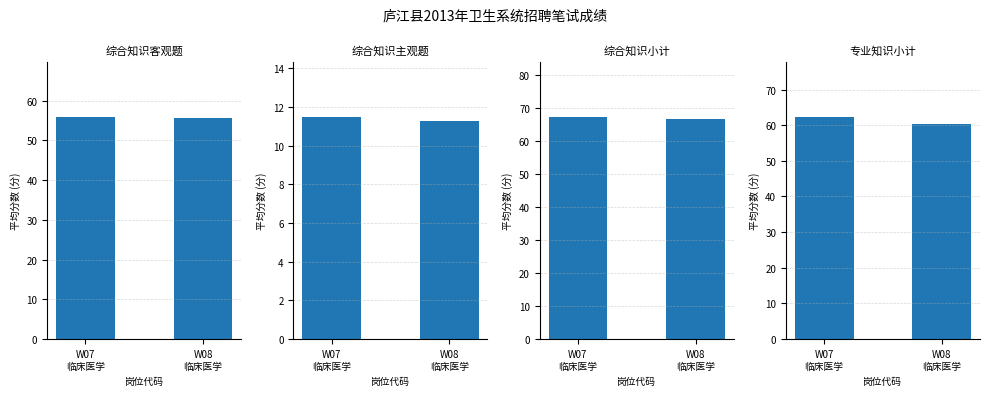

Reading right to left, transcribe all the data shown in this chart.

综合知识客观题: W08
临床医学=55.6	W07
临床医学=55.8
综合知识主观题: W08
临床医学=11.2	W07
临床医学=11.5
综合知识小计: W08
临床医学=66.9	W07
临床医学=67.2
专业知识小计: W08
临床医学=60.4	W07
临床医学=62.2